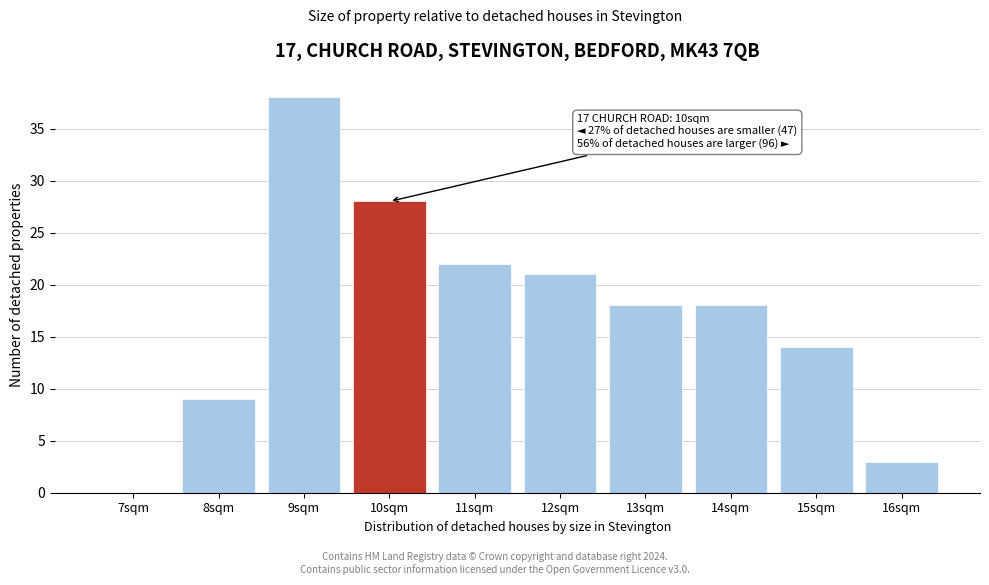

Reading left to right, transcribe all the data shown in this chart.

7sqm=0	8sqm=9	9sqm=38	10sqm=28	11sqm=22	12sqm=21	13sqm=18	14sqm=18	15sqm=14	16sqm=3